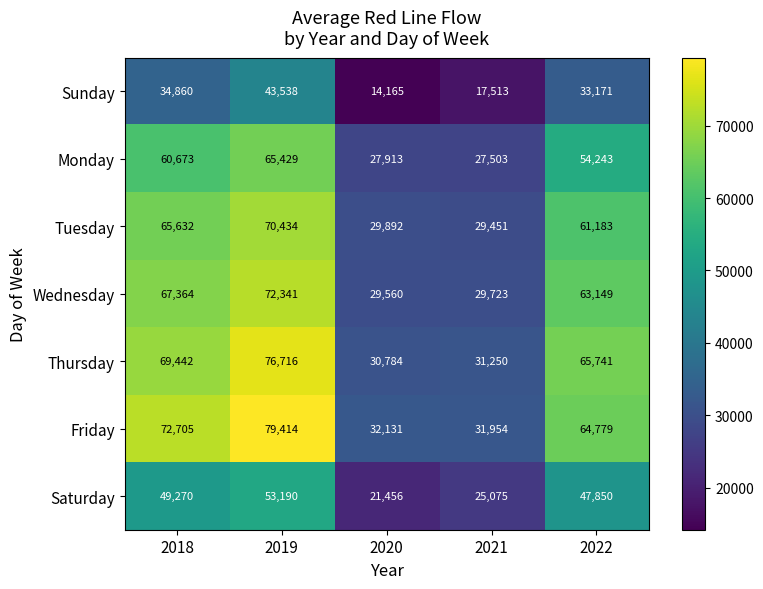

Rank the series by their maximum value, from lowest to highest.

Sunday, Saturday, Monday, Tuesday, Wednesday, Thursday, Friday